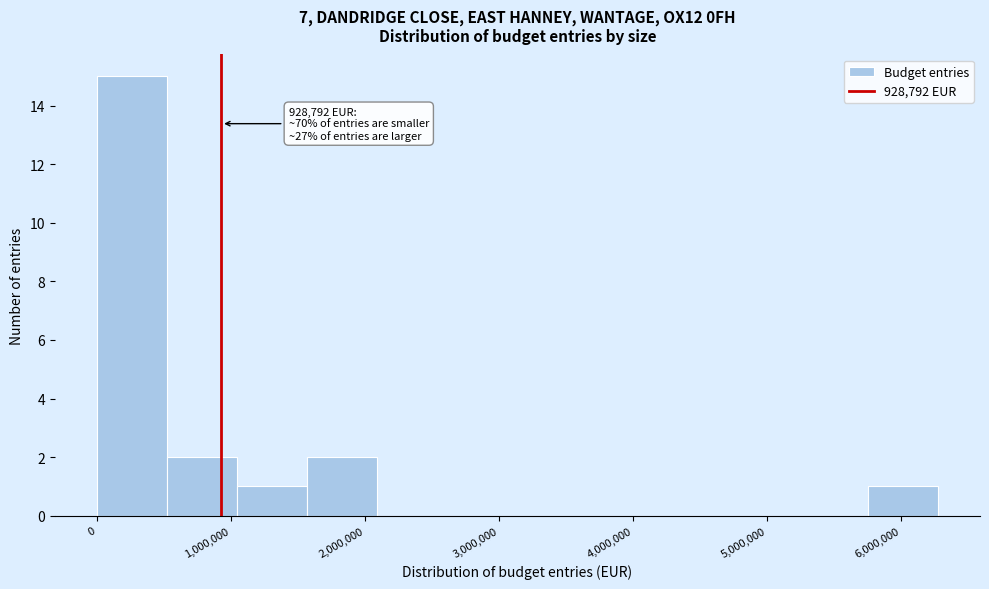

Which range on the x-axis has the tallest bar?

0 to 500000